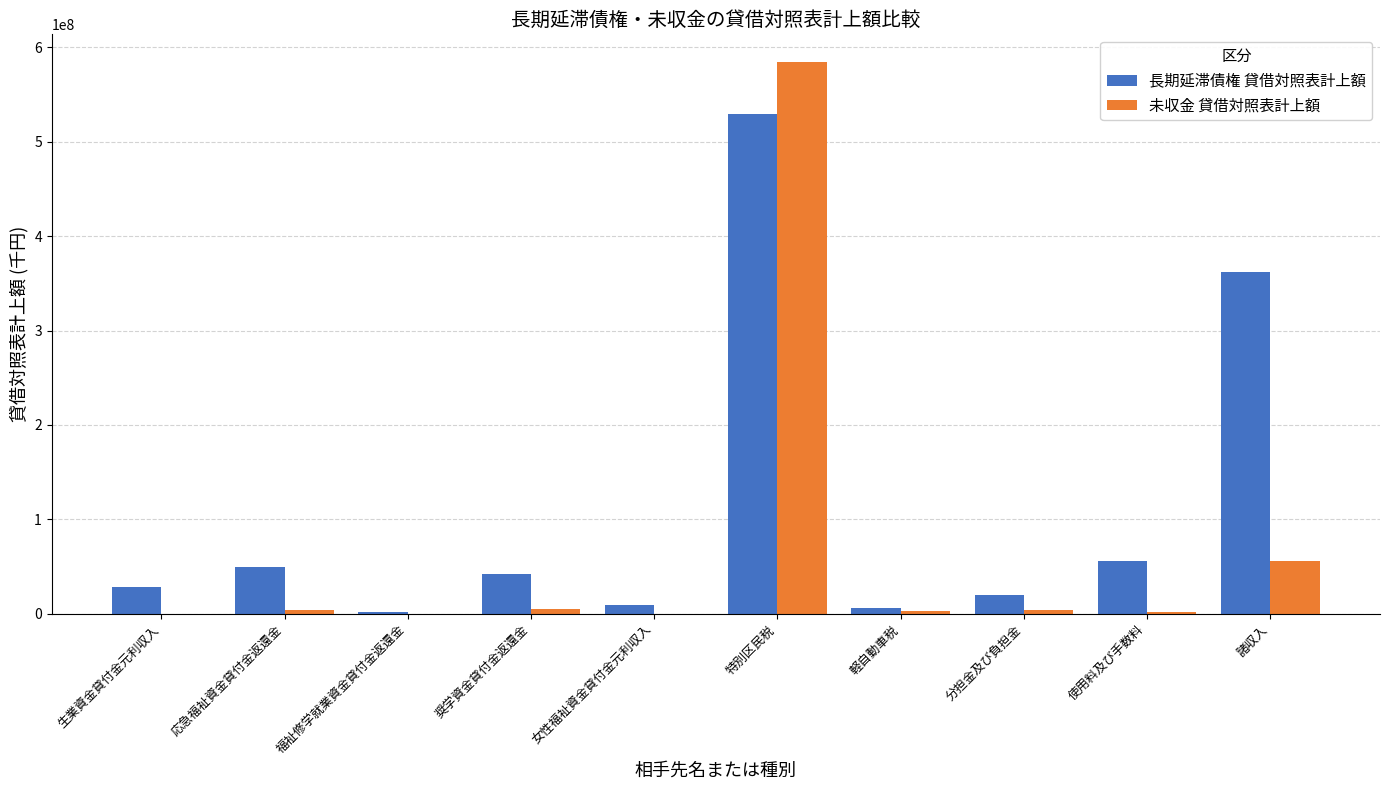

Which series has the widest spread of values?

未収金 貸借対照表計上額